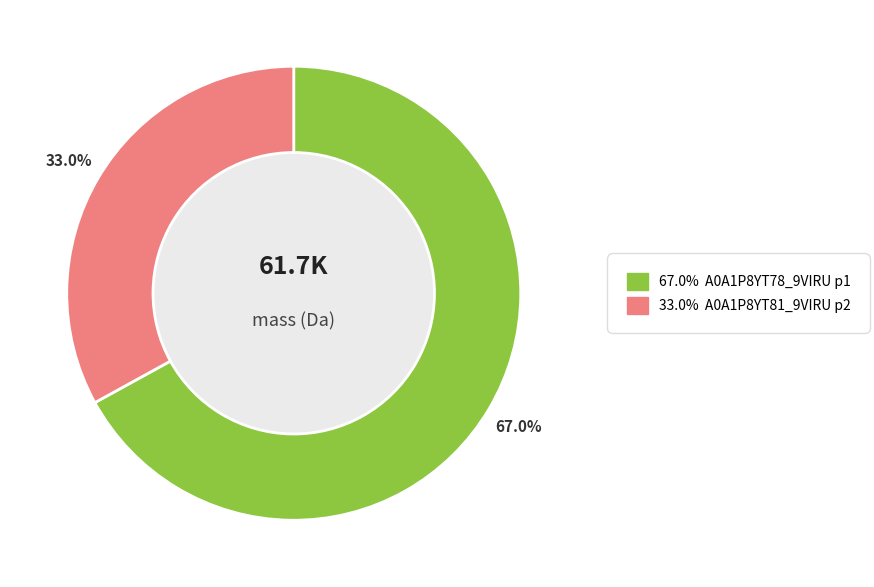

Does any single category account for the majority?

Yes